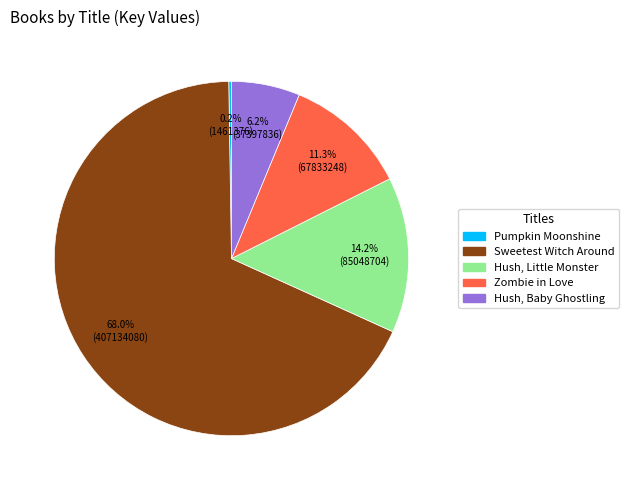

Which slice is the largest?

Sweetest Witch Around